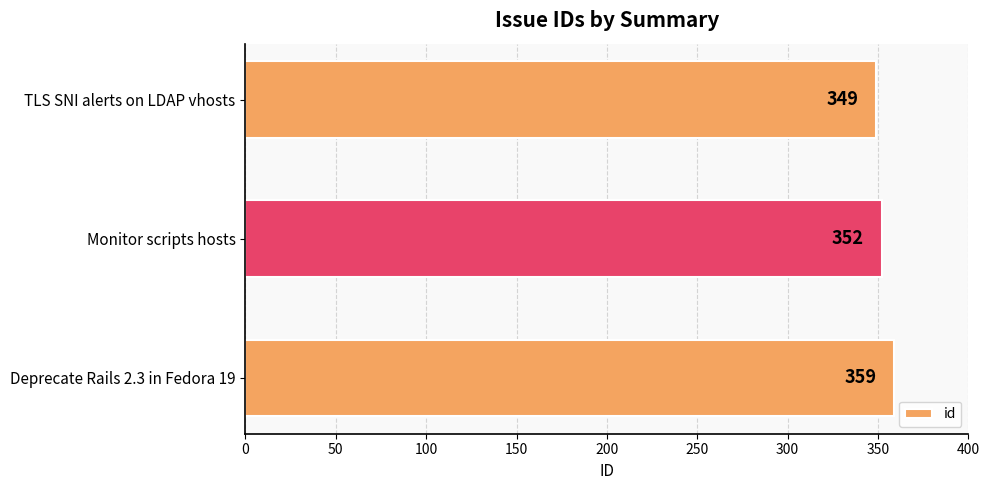

Reading bottom to top, list all the values displayed in this chart.

359	352	349